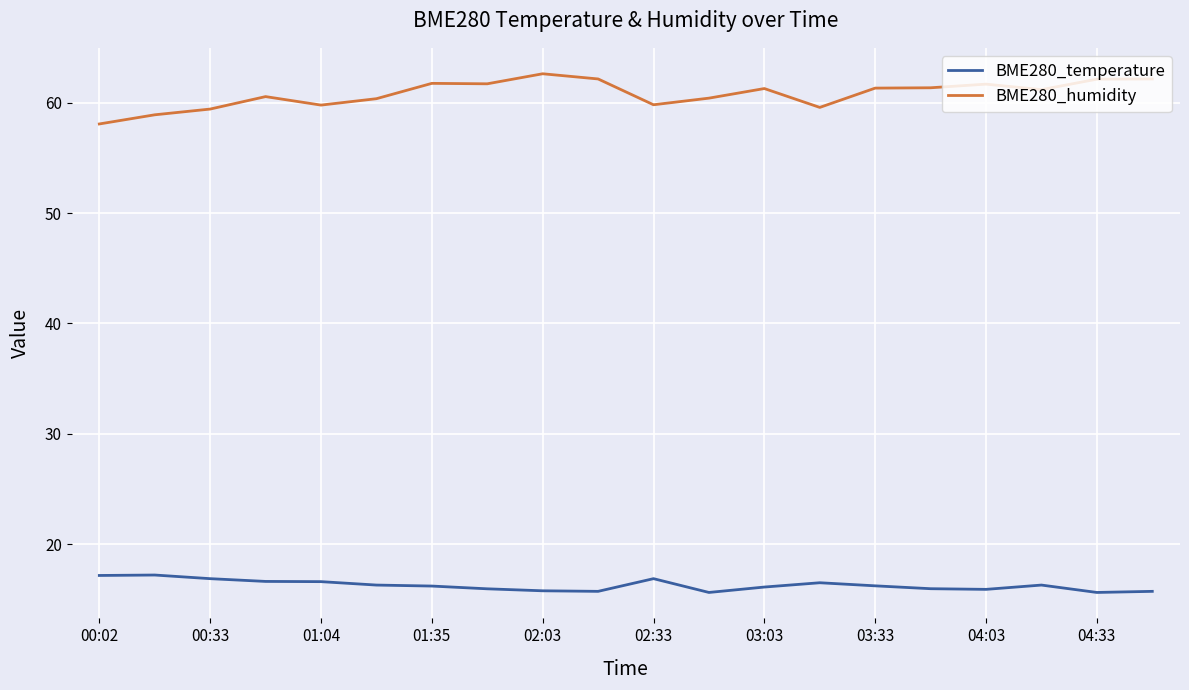

Rank the series by their maximum value, from lowest to highest.

BME280_temperature, BME280_humidity